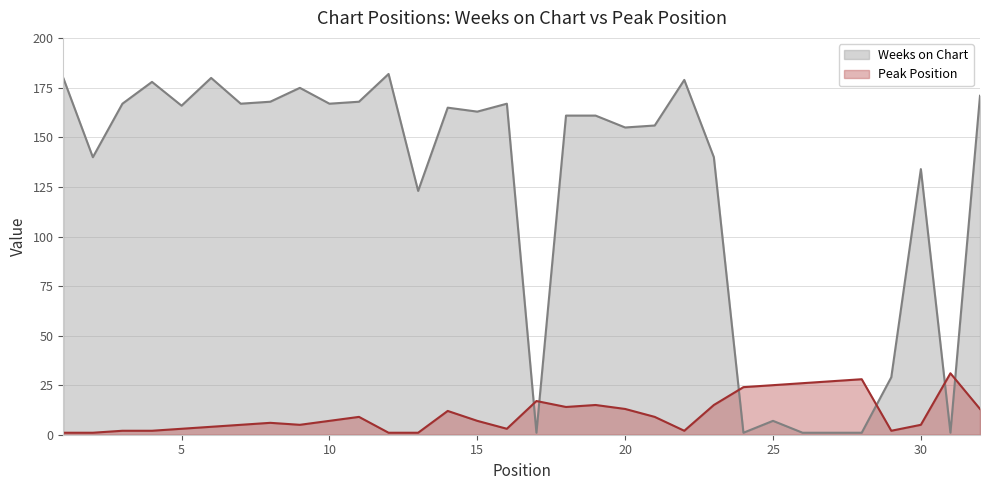

The Weeks on Chart series shows 167 at 16. True or false?

True